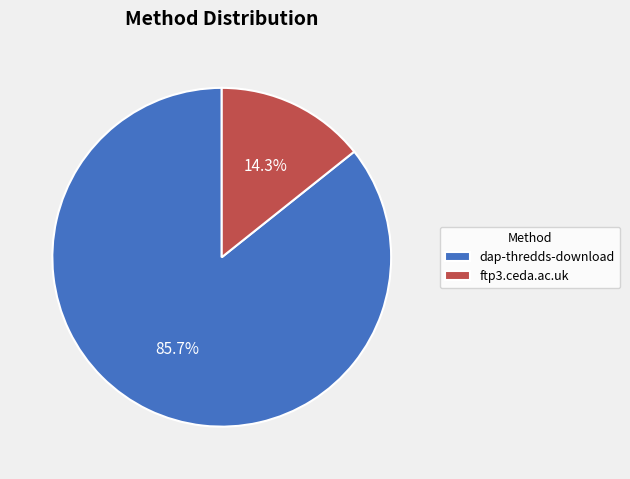

Between dap-thredds-download and ftp3.ceda.ac.uk, which is larger?

dap-thredds-download